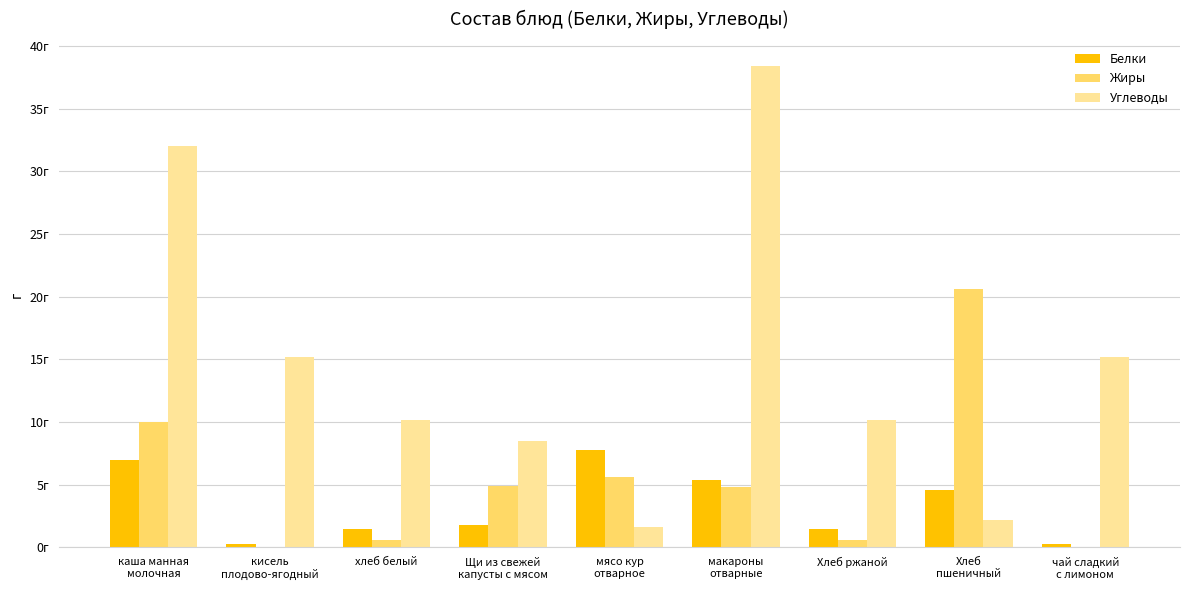

What is the difference between the maximum and second lowest values in the Белки series?

7.5